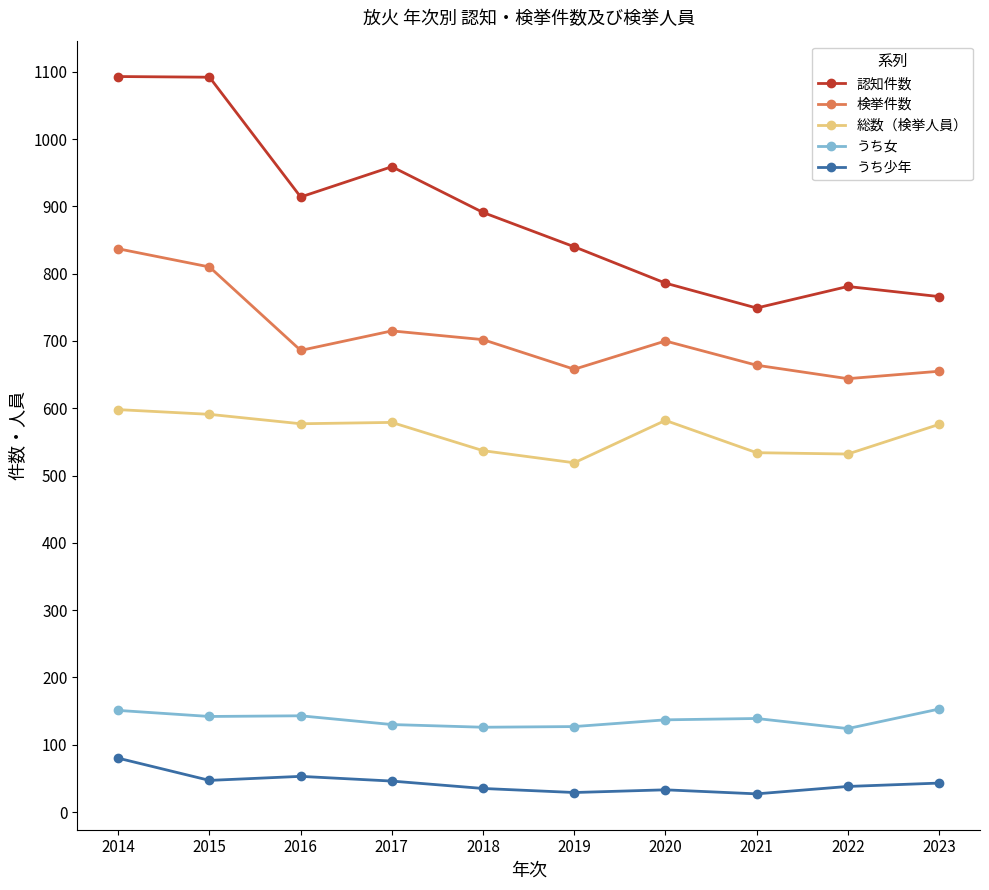

What is the value of the 総数（検挙人員） point at the 10th from the left?

576